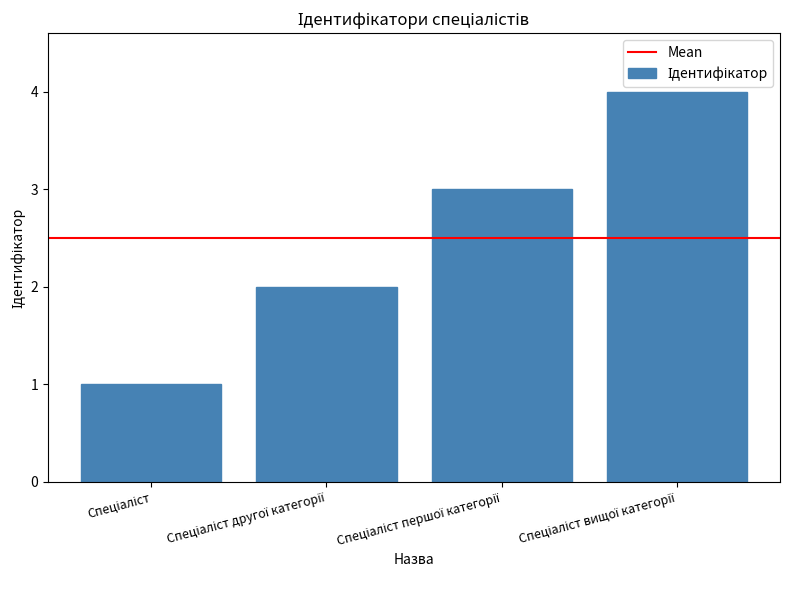

What is the greatest value displayed?

4